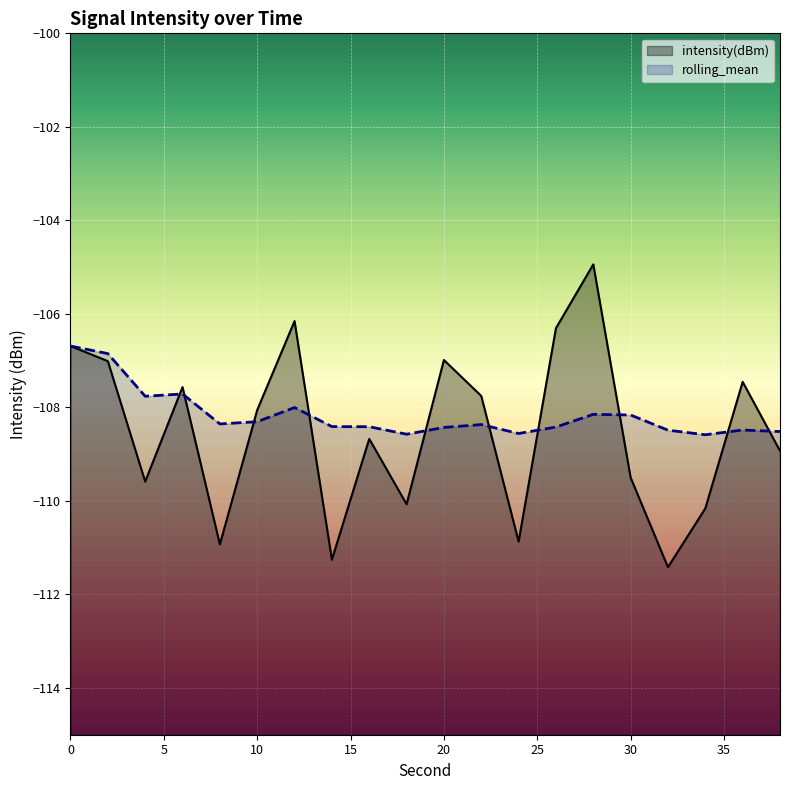

Rank the series by their maximum value, from lowest to highest.

rolling_mean, intensity(dBm)